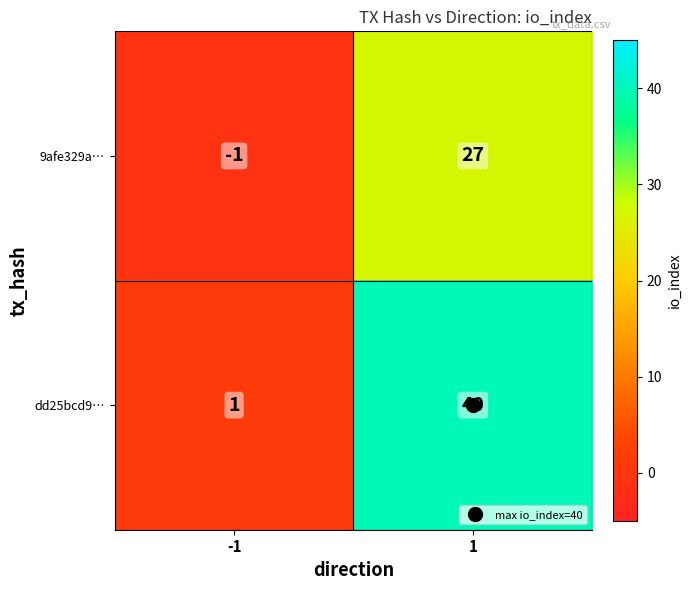

List the labels in order of dd25bcd9… value, smallest first.

-1, 1